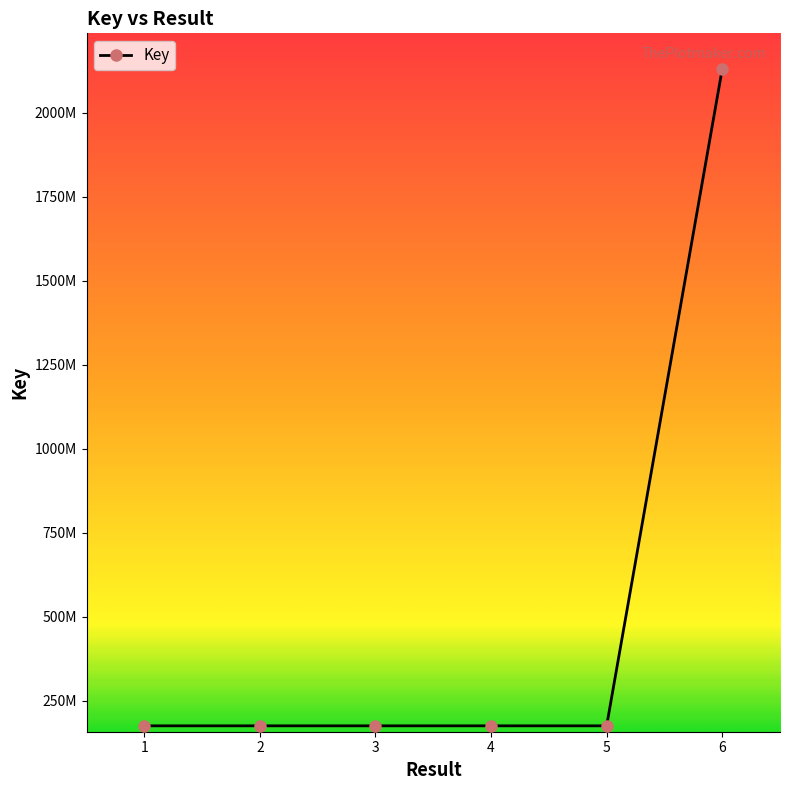

Is this an area chart (filled region under the line)?

No